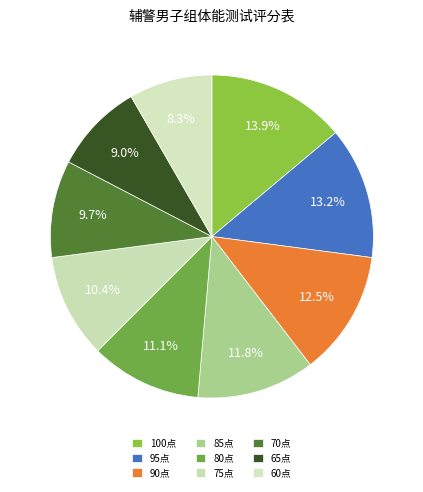

Count the number of slices in the pie.

9